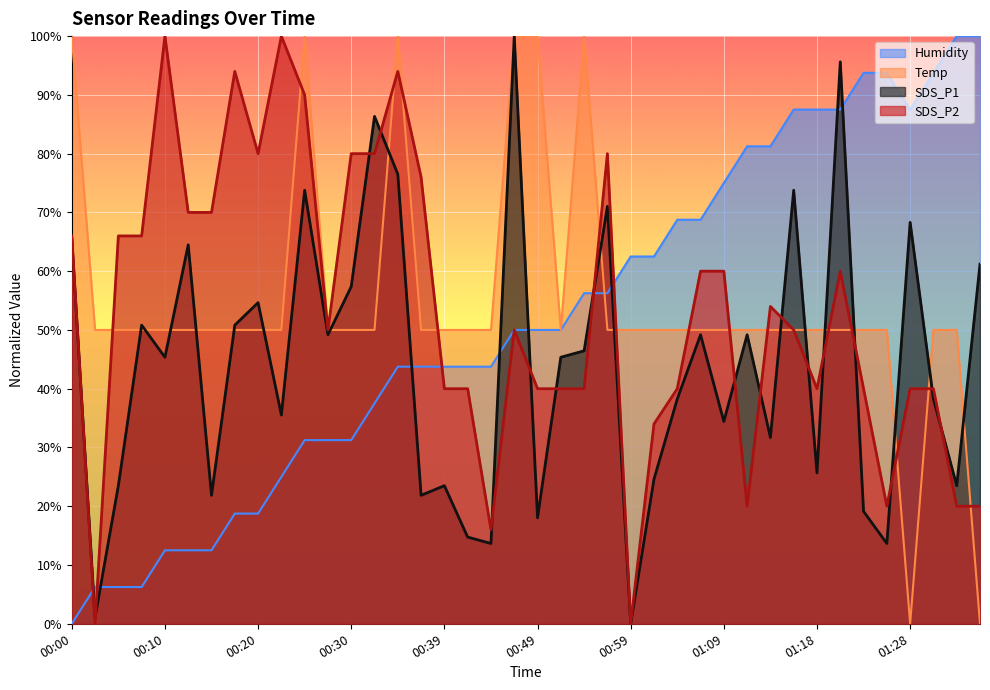

What is the value of the SDS_P2 point at the 21st from the left?

40.0